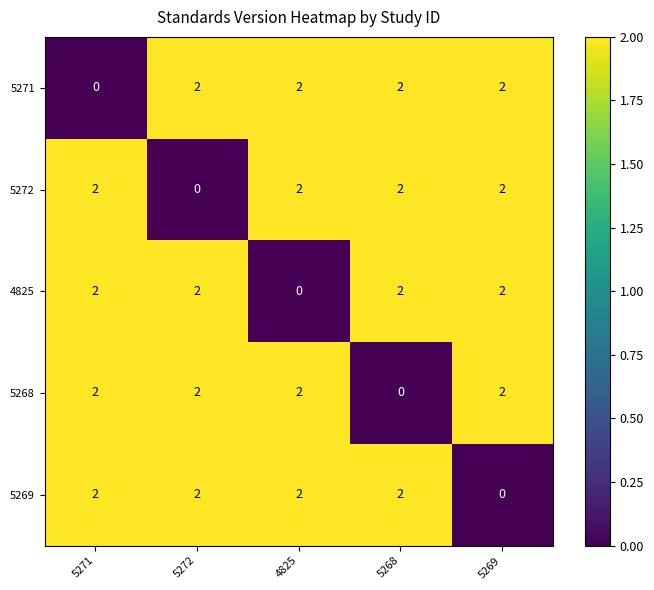

At which label is 5271 closest to 1?

5271